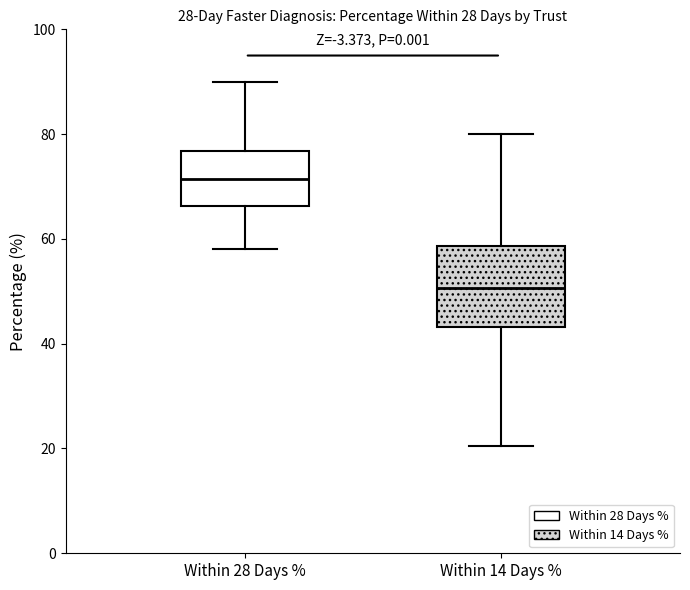

Which box's median line is the lowest?

Within 14 Days %